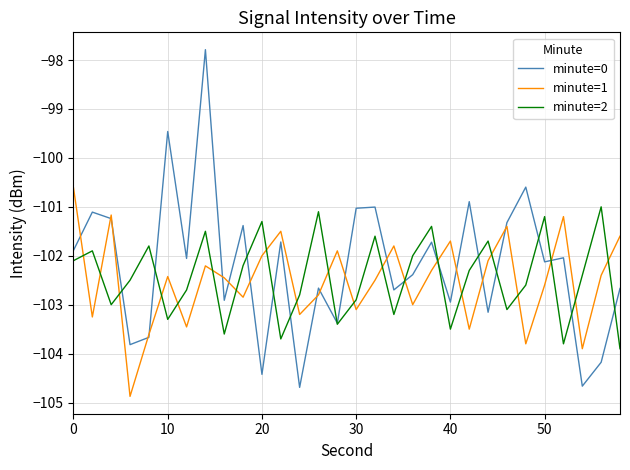

Rank the series by their average value, from lowest to highest.

minute=1, minute=2, minute=0